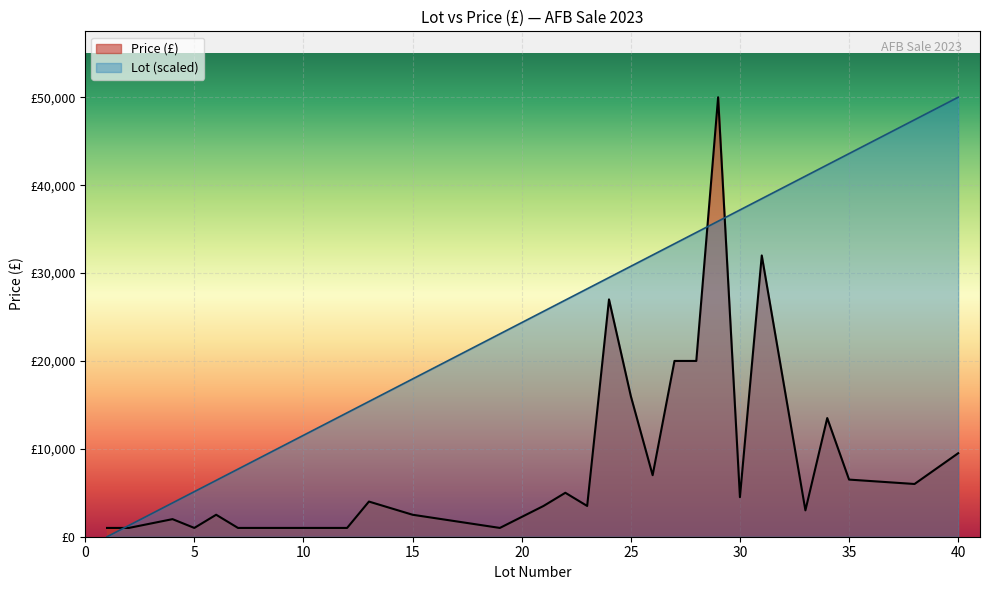

Reading left to right, list all the values displayed in this chart.

Price (£): 1000.0	1000.0	2000.0	1000.0	2500.0	1000.0	1000.0	1000.0	1000.0	4000.0	2500.0	1000.0	3500.0	5000.0	3500.0	27000.0	16000.0	7000.0	20000.0	20000.0	50000.0	4500.0	32000.0	3000.0	13500.0	6500.0	6000.0	9500.0
Lot: 0.0	1282.1	3846.2	5128.2	6410.3	7692.3	8974.4	12820.5	14102.6	15384.6	17948.7	23076.9	25641.0	26923.1	28205.1	29487.2	30769.2	32051.3	33333.3	34615.4	35897.4	37179.5	38461.5	41025.6	42307.7	43589.7	47435.9	50000.0